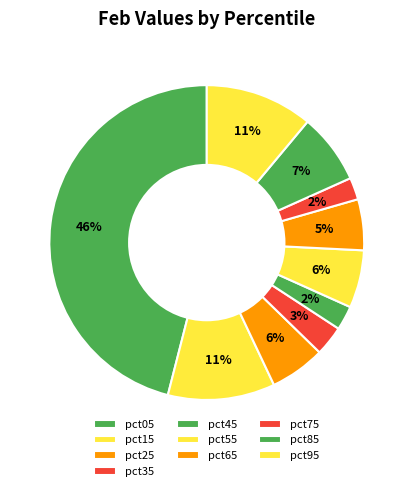

Which slice is the largest?

pct05